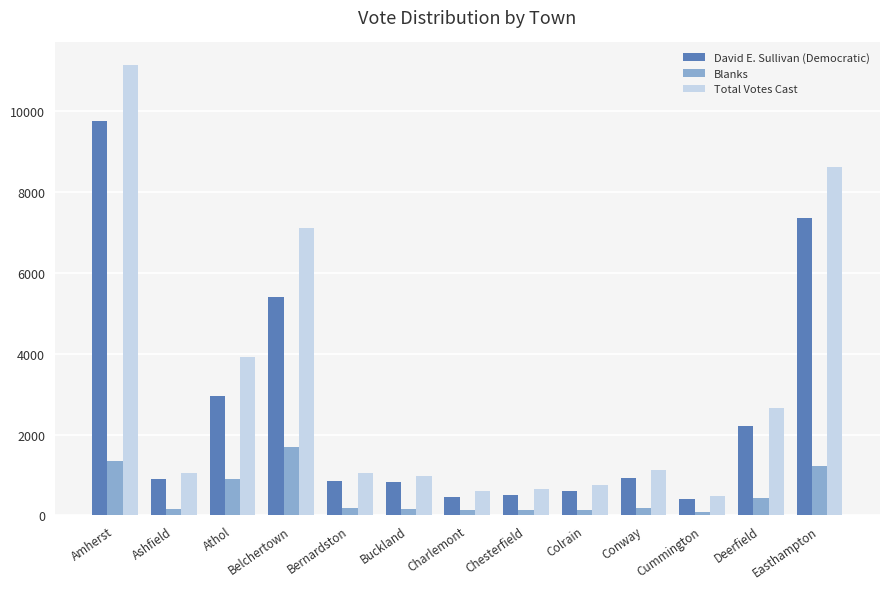

How many bars are there in total?

39